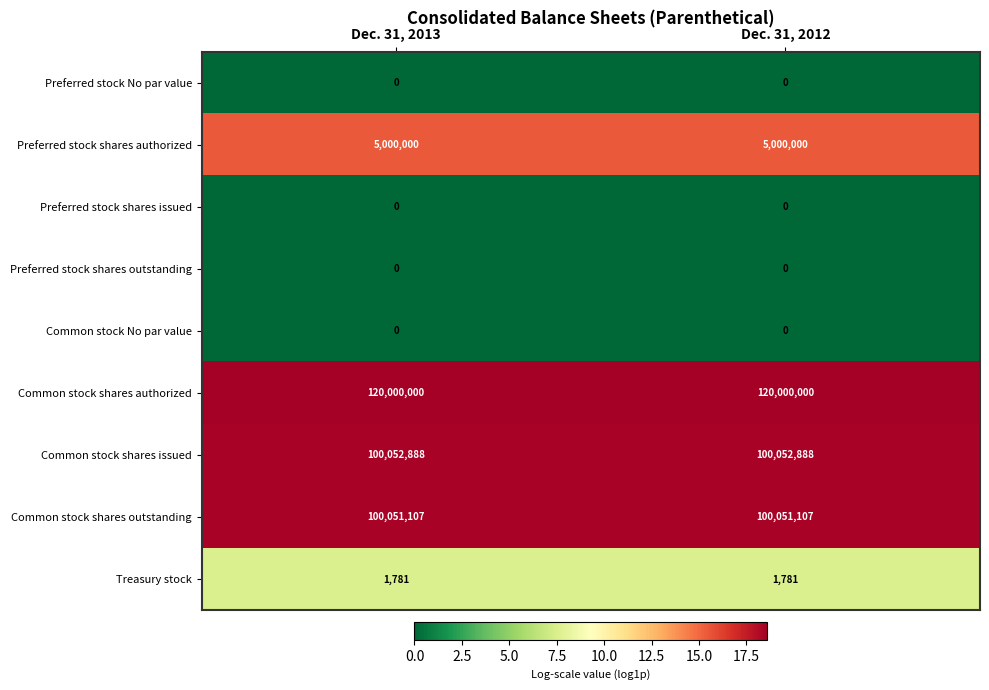

Count the number of categories in the chart.

2